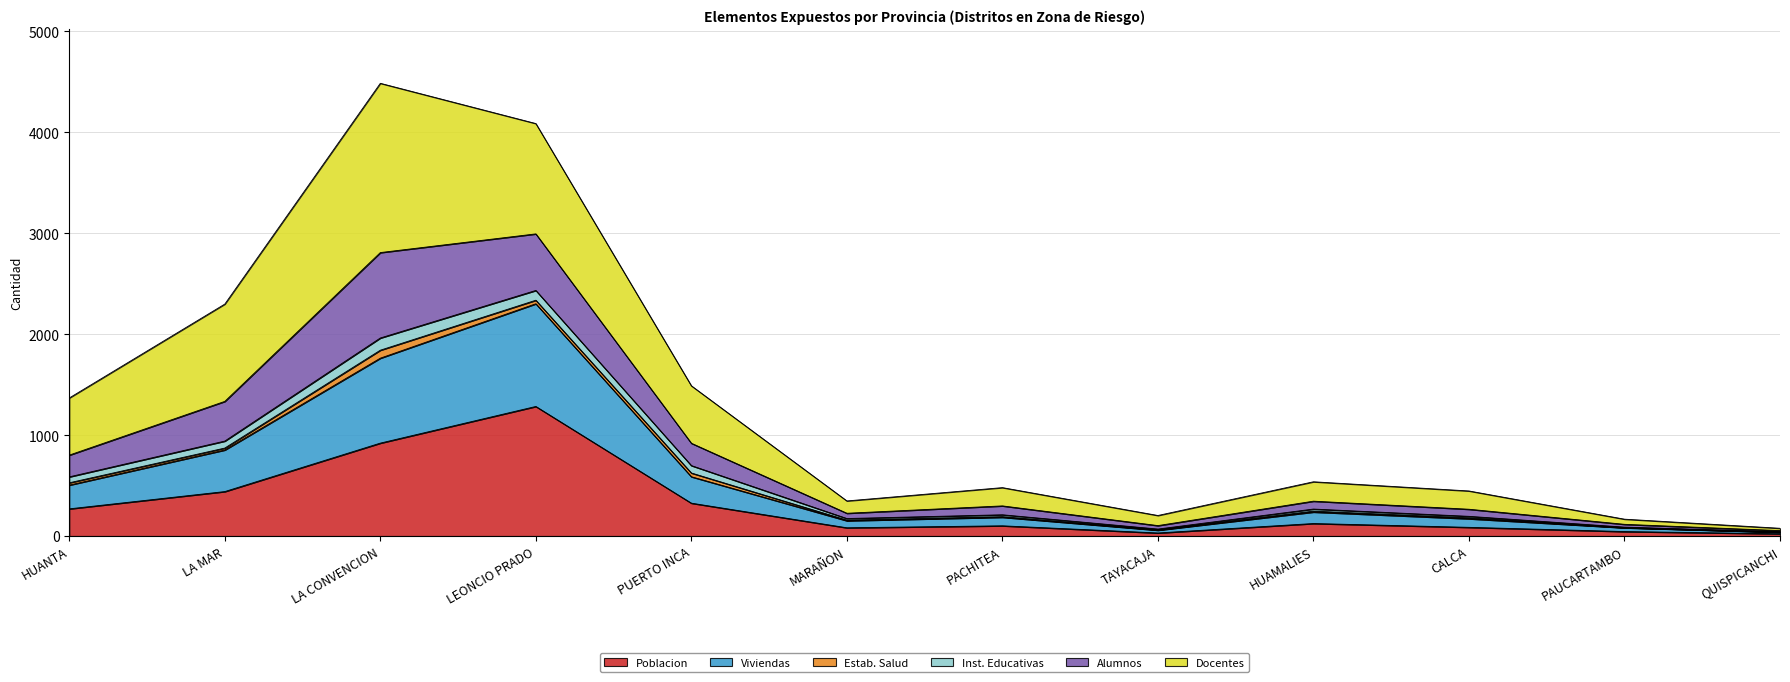

What is the spread (max minus min) of values at QUISPICANCHI?

54.4